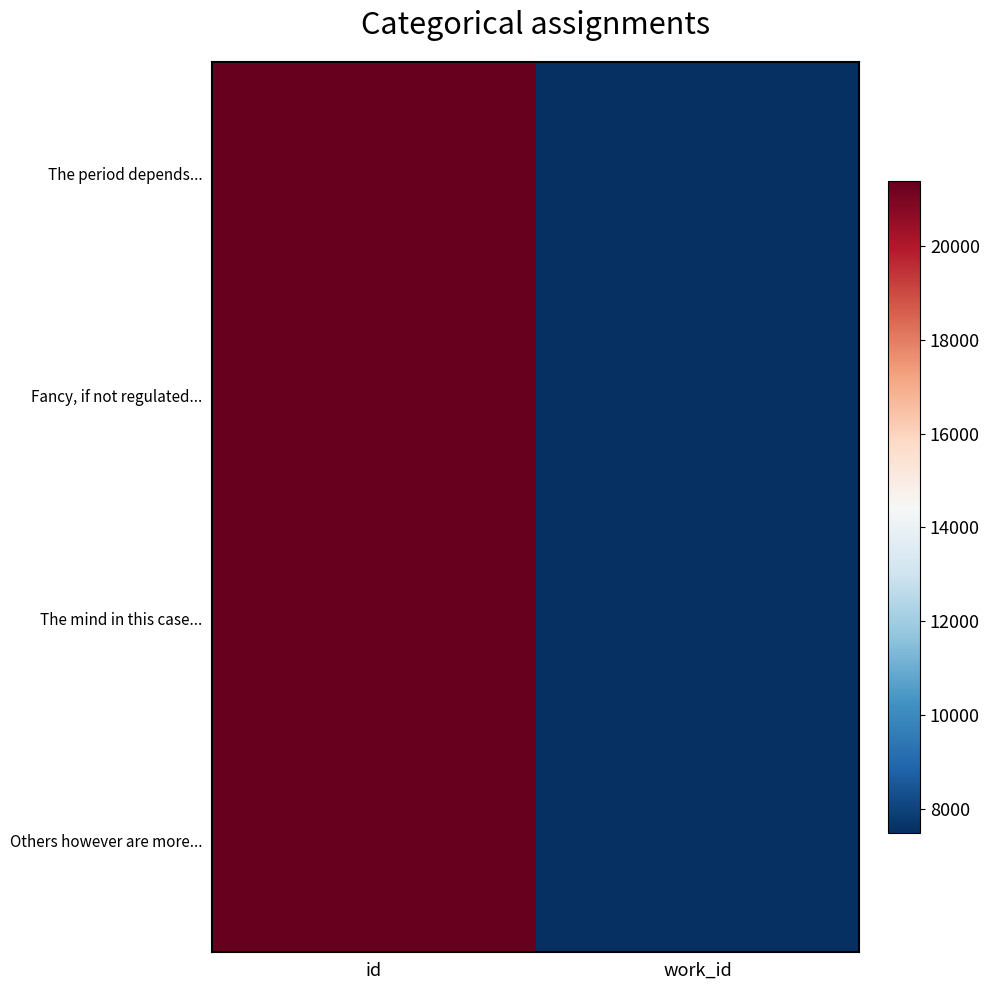

At how many categories does at least one series exceed 14161?

1